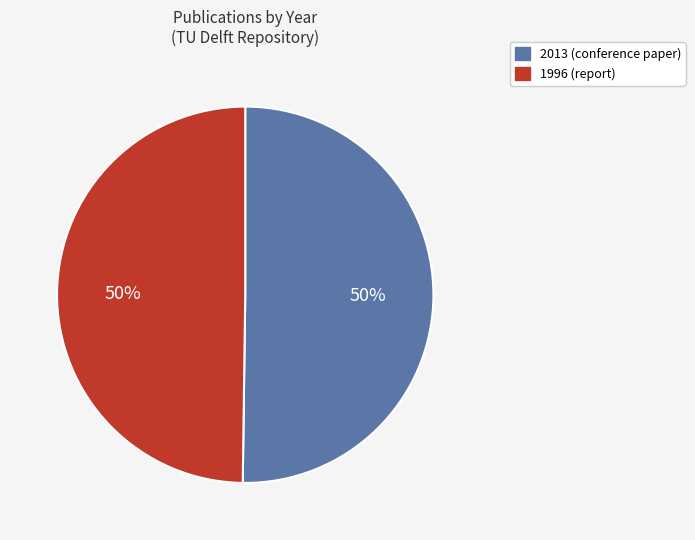

To the nearest percent, what is the combined percentage of 1996 (report) and 2013 (conference paper)?

100%